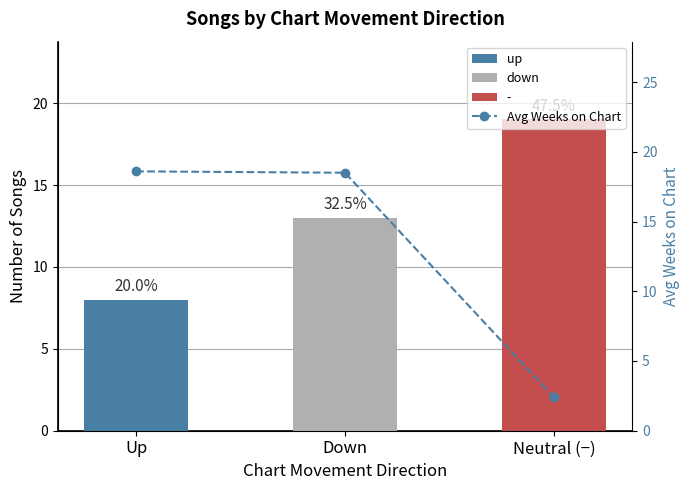

At which category is the sum across all series the highest?

Down